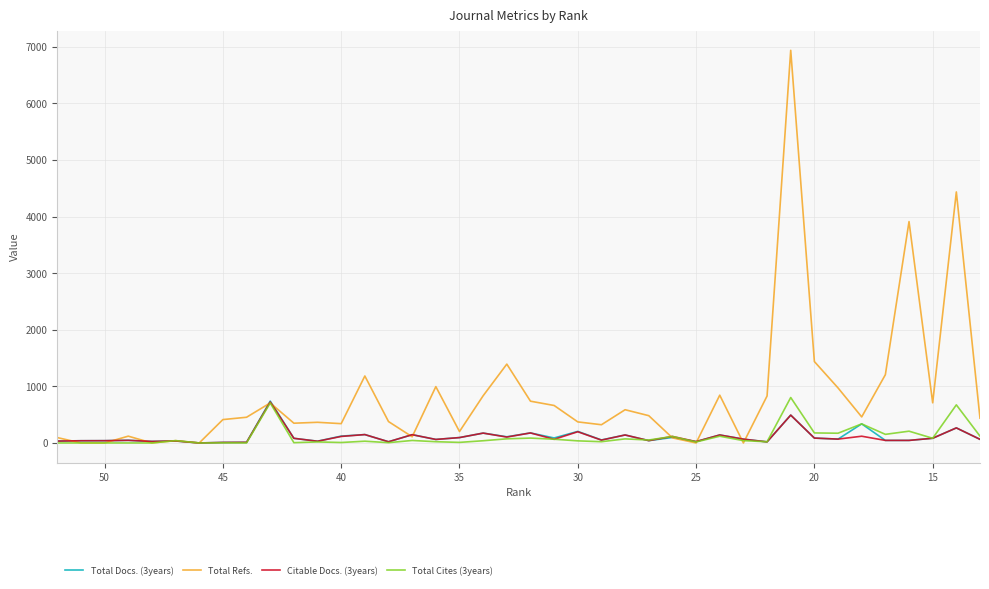

Which series has the largest range (max minus min)?

Total Refs.